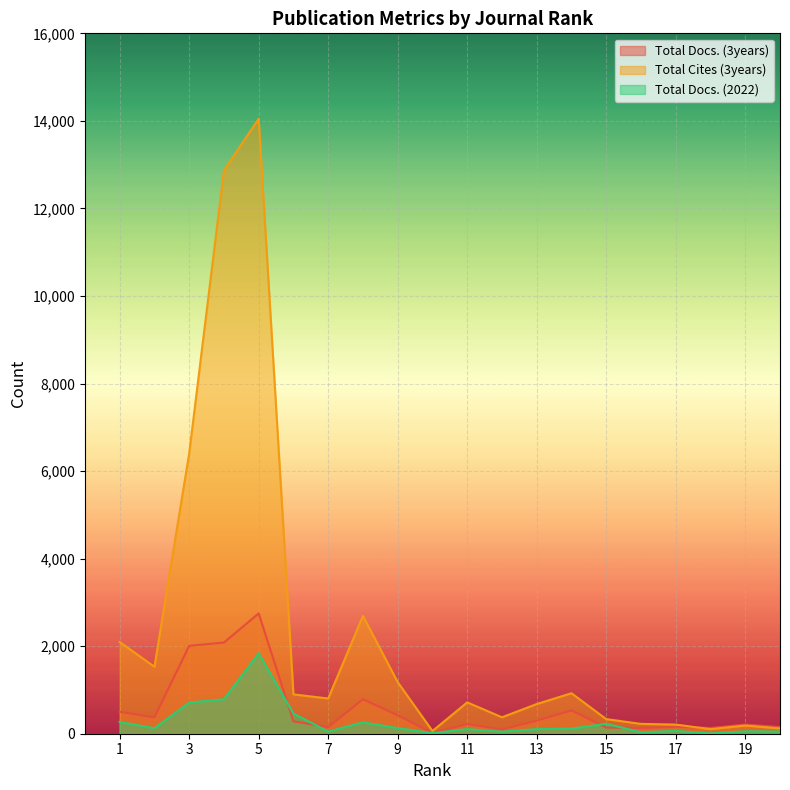

Which label corresponds to the largest value in the chart?

5